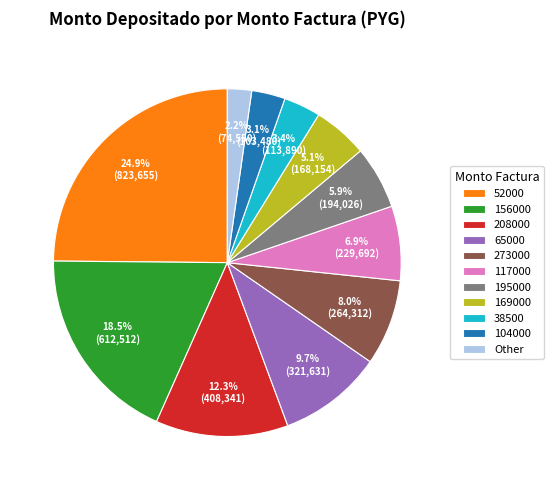

Does 52000 account for over 50% of the chart?

No